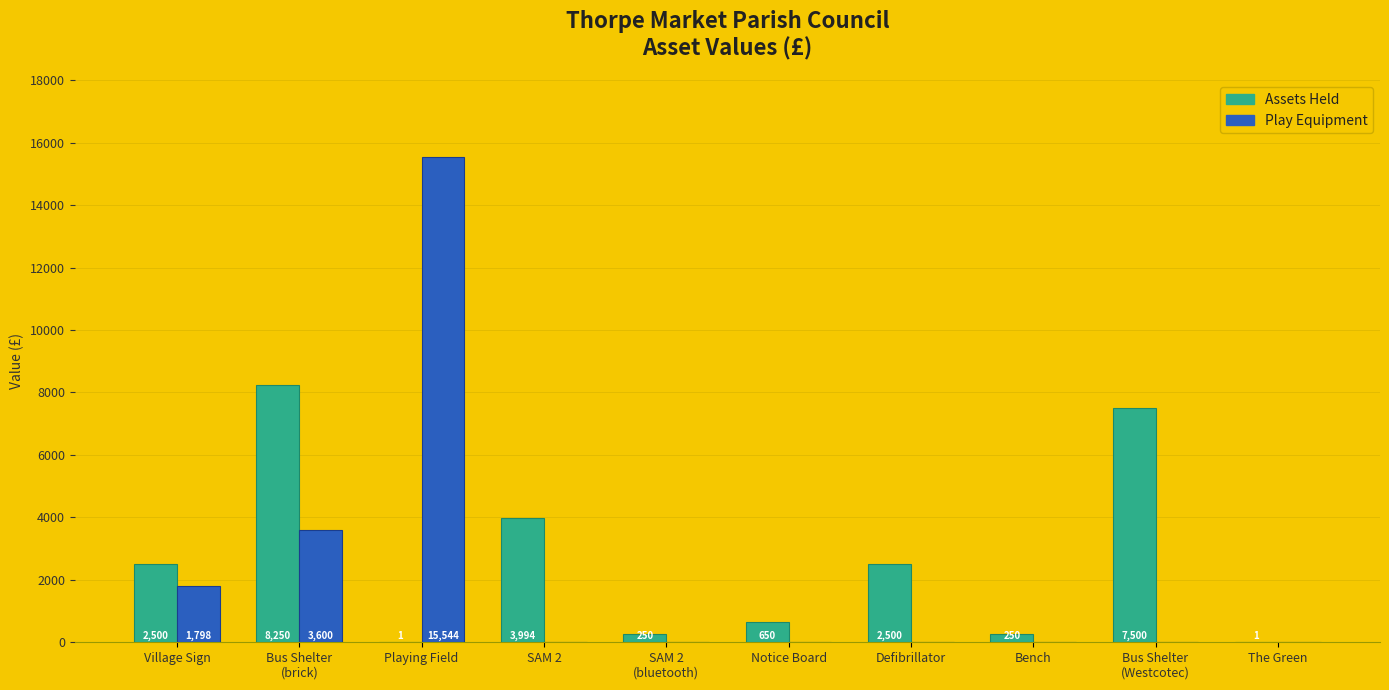

Reading left to right, list all the values displayed in this chart.

Assets Held: 2500	8250	1	3994	250	650	2500	250	7500	1
Play Equipment: 1798	3600	15544	0	0	0	0	0	0	0